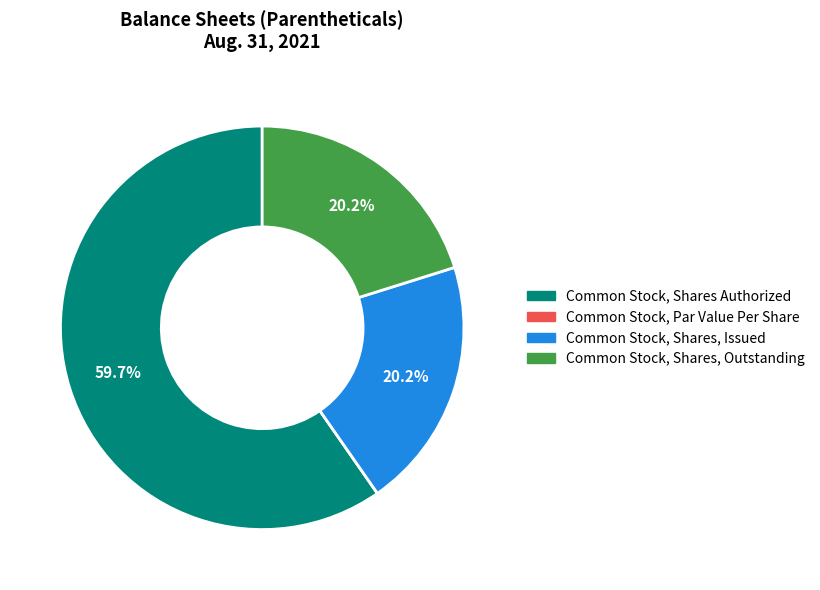

To the nearest percent, what percentage of the pie is Common Stock, Shares, Issued?

20%